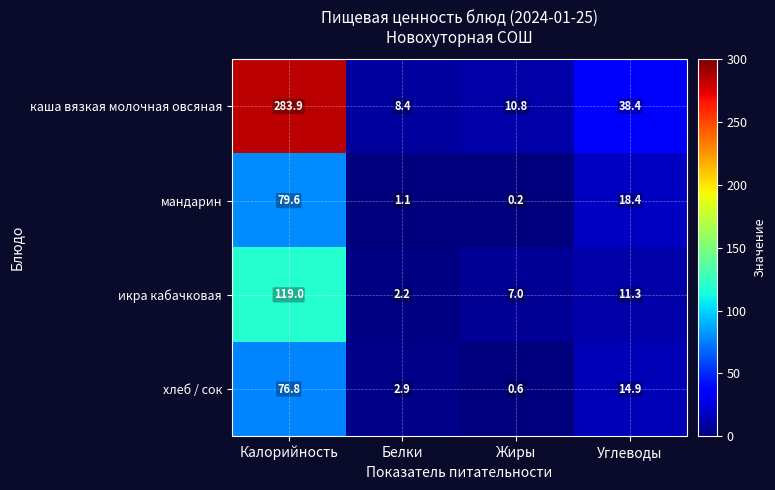

Which label corresponds to the largest value in the chart?

Калорийность